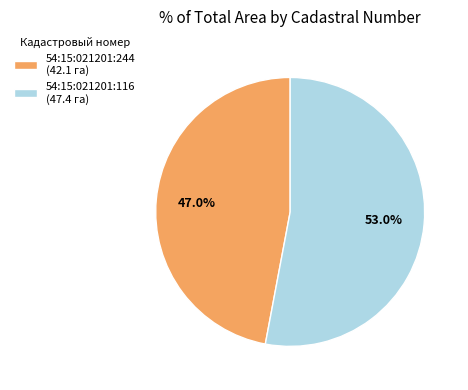

What percentage is the 54:15:021201:244 slice, to the nearest percent?

47%